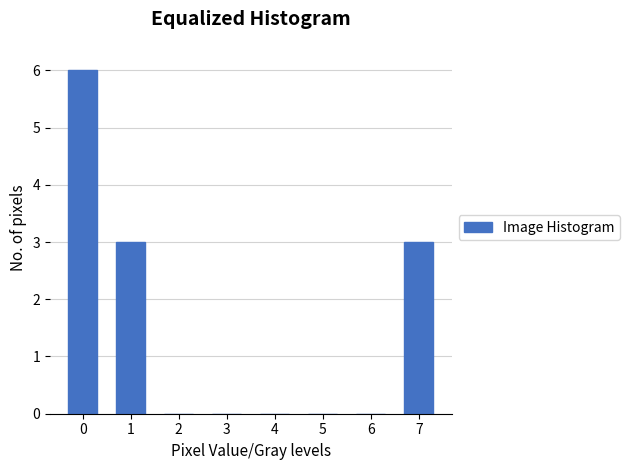

Reading right to left, list all the values displayed in this chart.

7=3	6=0	5=0	4=0	3=0	2=0	1=3	0=6